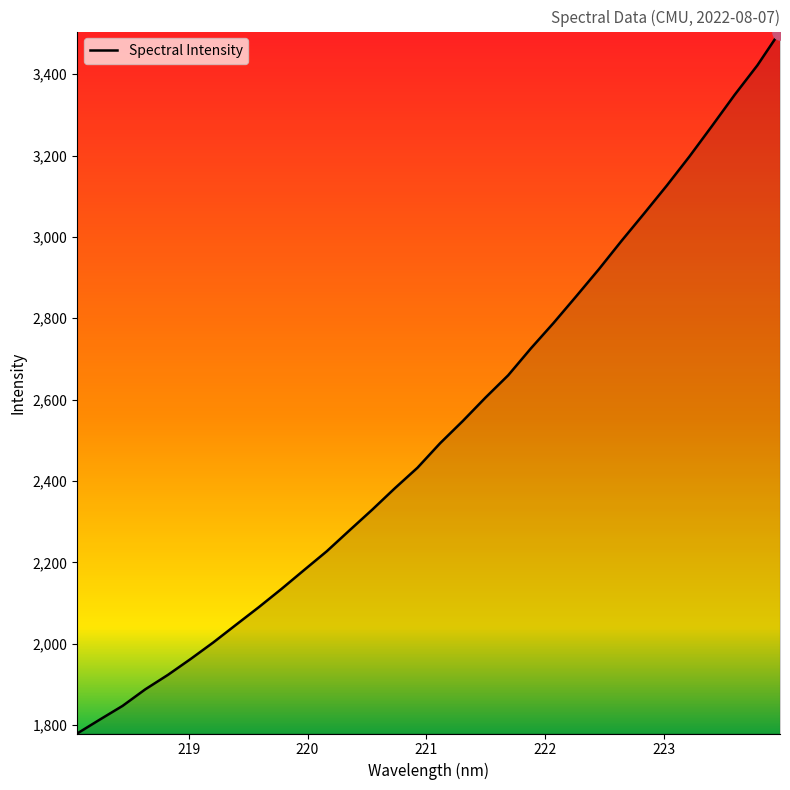

What is the difference between the maximum and minimum values?

1725.4